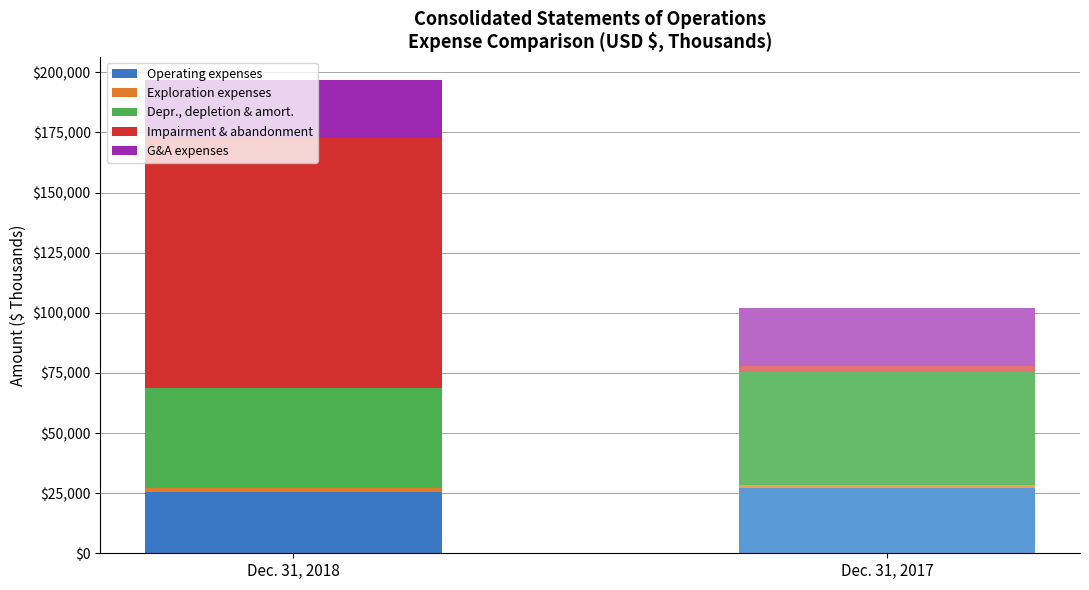

What is the value of the Operating expenses bar at the 1st from the left?

25552